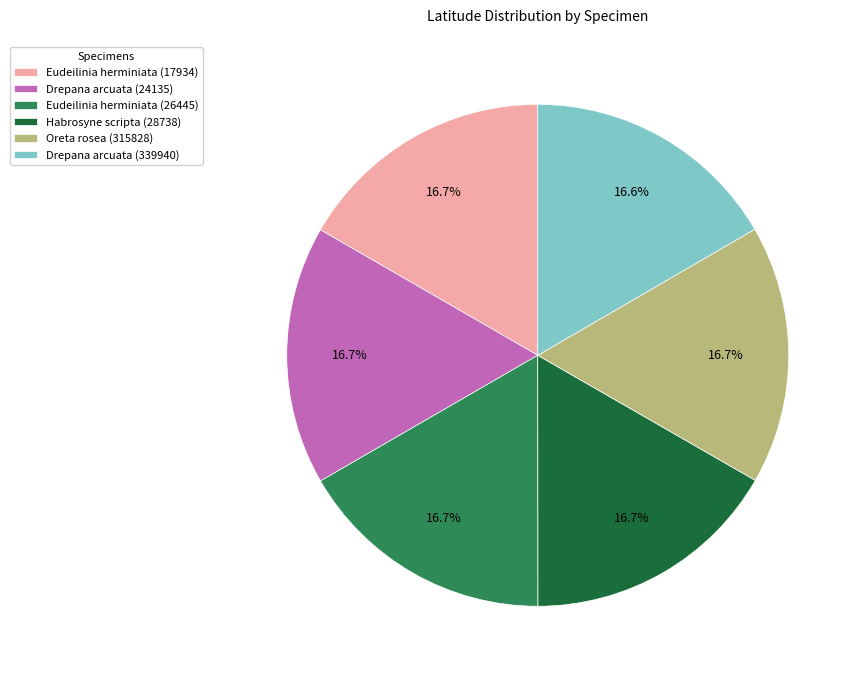

To the nearest percent, what is the combined percentage of Oreta rosea (315828) and Eudeilinia herminiata (17934)?

33%